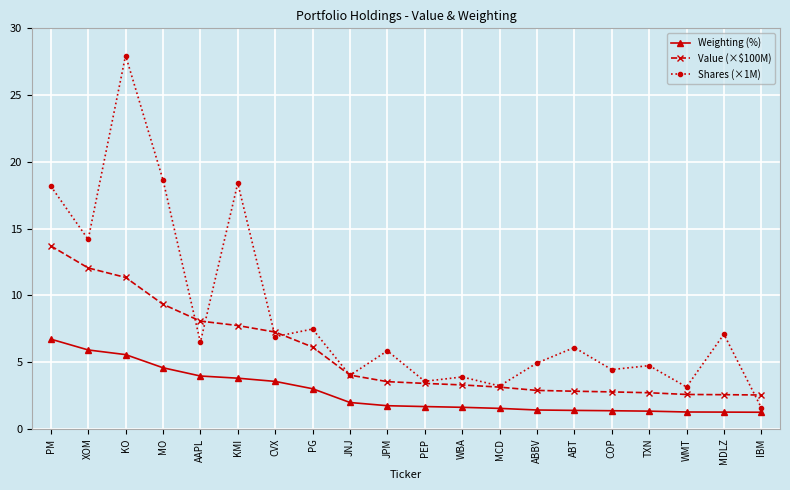

True or false: Shares (×1M) and Weighting (%) intersect in this chart.

False